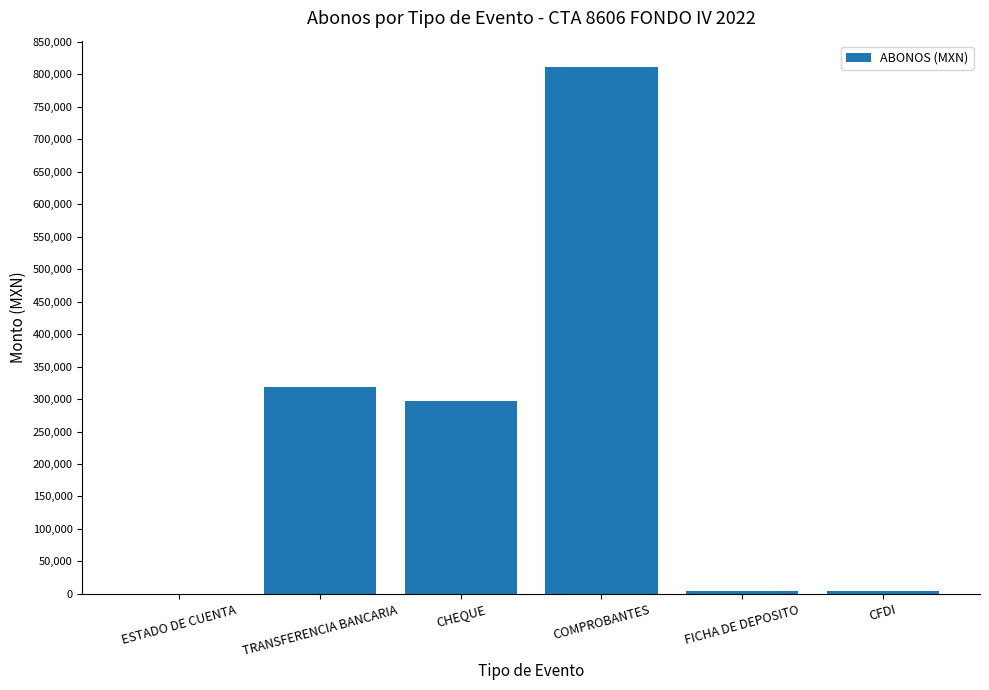

What is the maximum value shown in the chart?

811192.0